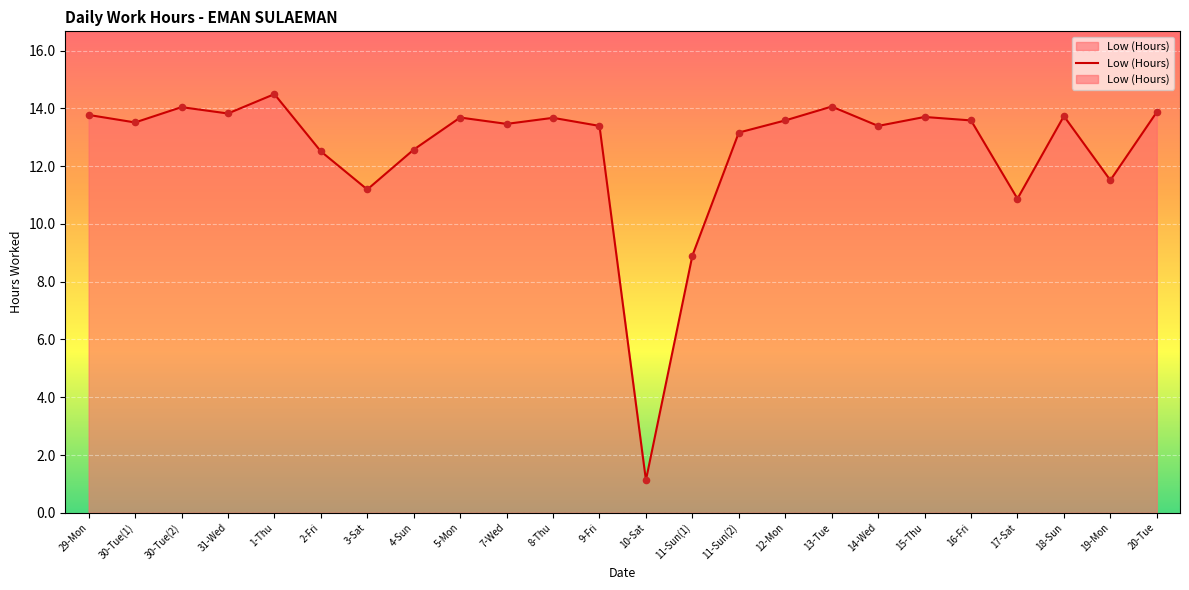

Between 17-Sat and 2-Fri, which is larger?

2-Fri